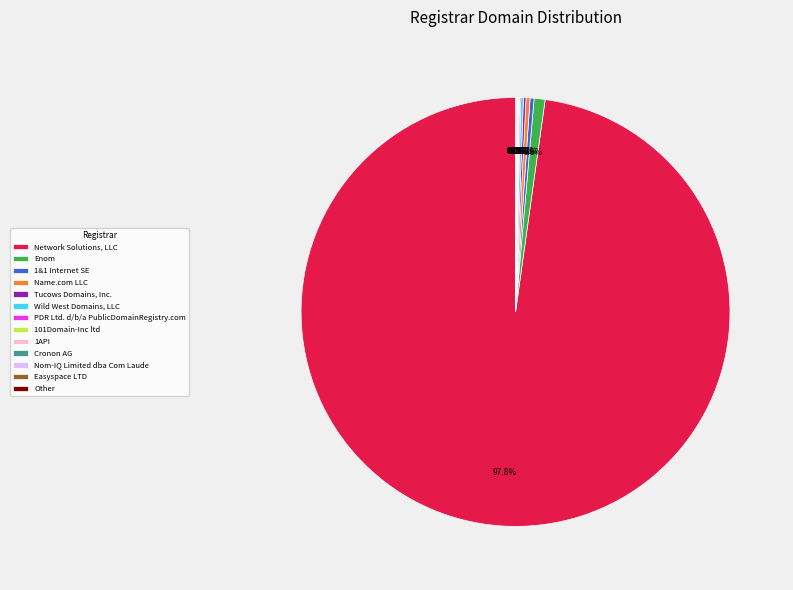

Which slice represents more than half of the pie?

Network Solutions, LLC